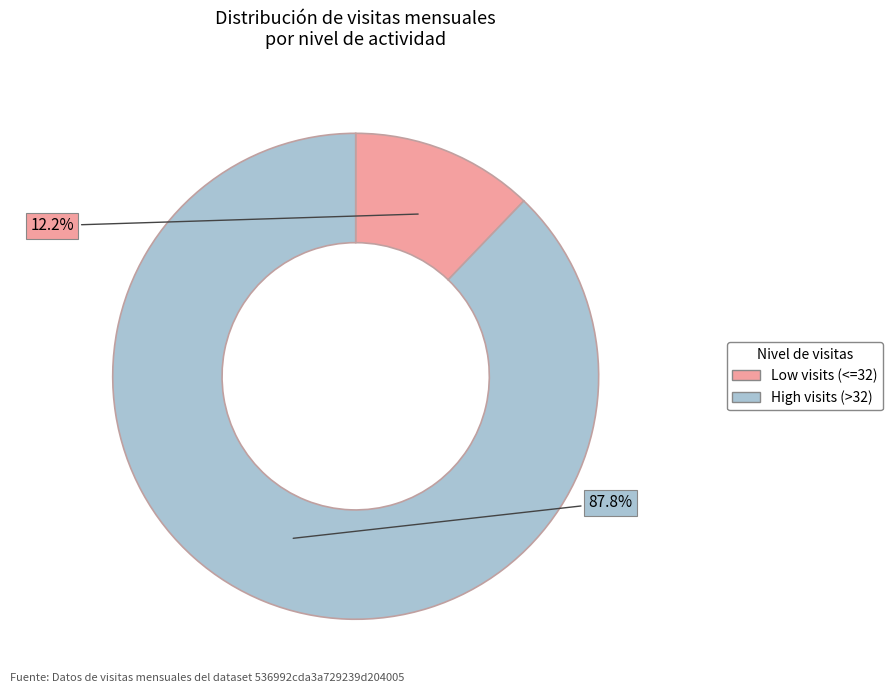

Does any single category account for the majority?

Yes